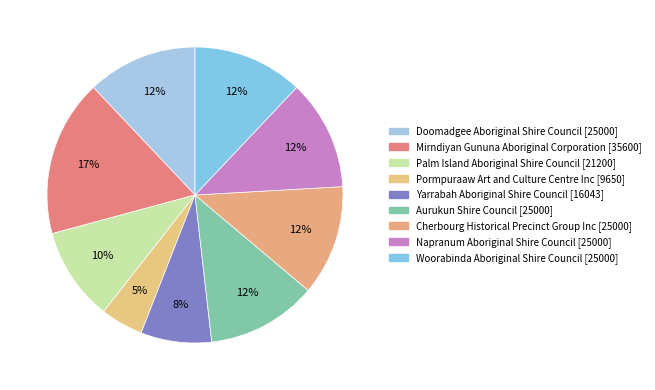

To the nearest percent, what portion does Aurukun Shire Council represent?

12%